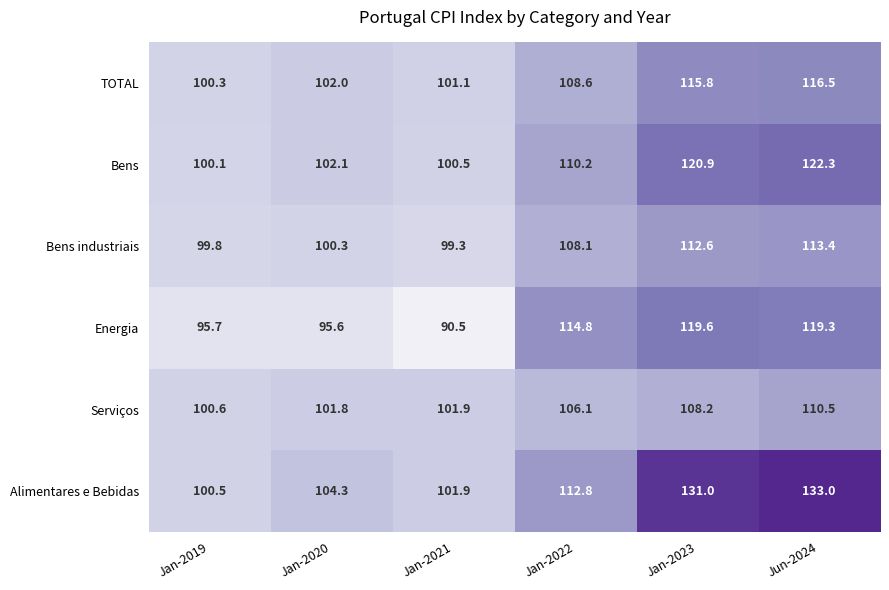

What is the difference between the second highest and minimum values in the Bens industriais series?

13.3